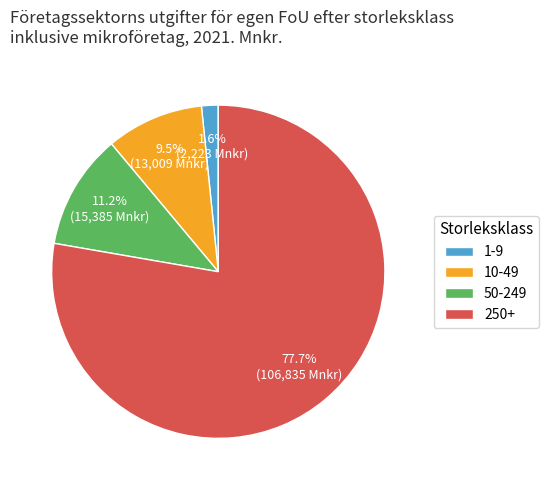

Which slice is the largest?

250+